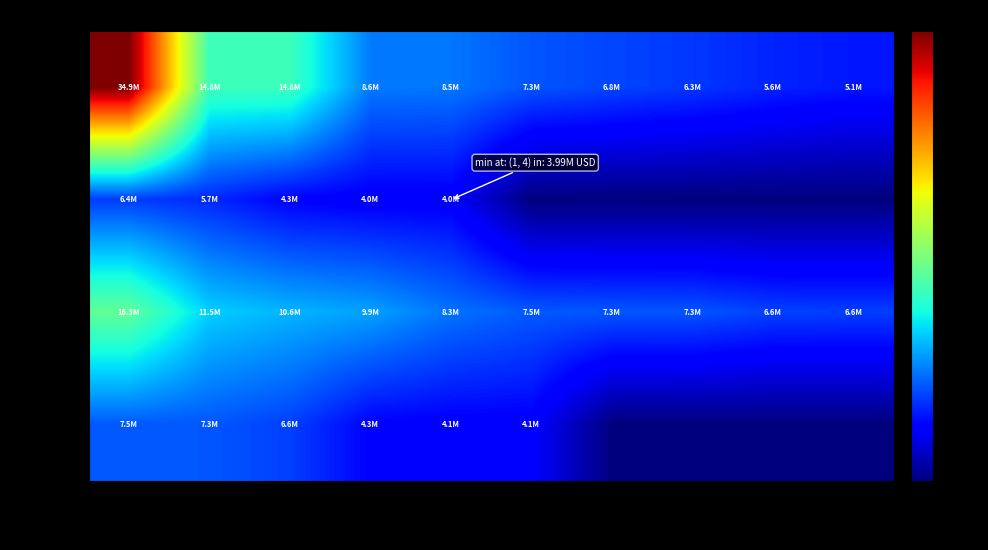

Reading left to right, extract all data points from this chart.

stock Buy: AAPL=34880000	MSFT=14818000	AMZN=14776000	FB=8570000	NVDA=8452000	HD=7310000	UNH=6756000	GOOGL=6275000	BRKB=5577000	PFE=5145000
stock Sell: AAPL=6427000	MSFT=5731000	AMZN=4330000	FB=3992000	NVDA=3987000	HD=0	UNH=0	GOOGL=0	BRKB=0	PFE=0
etf Buy: AAPL=16336000	MSFT=11476000	AMZN=10563000	FB=9927000	NVDA=8344000	HD=7451000	UNH=7343000	GOOGL=7321000	BRKB=6593000	PFE=6553000
etf Sell: AAPL=7451000	MSFT=7343000	AMZN=6553000	FB=4336000	NVDA=4114000	HD=4089000	UNH=0	GOOGL=0	BRKB=0	PFE=0